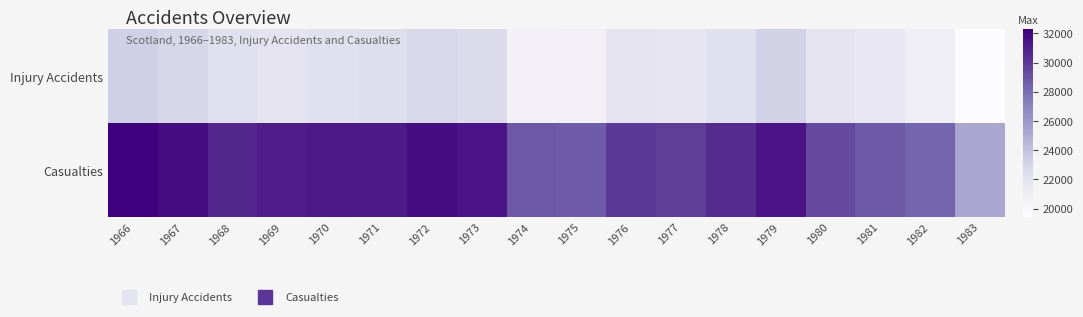

Reading right to left, transcribe all the data shown in this chart.

Injury Accidents: 1983=19434	1982=20850	1981=21485	1980=21788	1979=23064	1978=22107	1977=21678	1976=21751	1975=20652	1974=20581	1973=22580	1972=22703	1971=22332	1970=22133	1969=21863	1968=22120	1967=22838	1966=23225
Casualties: 1983=25224	1982=28273	1981=28766	1980=29286	1979=31387	1978=30506	1977=29783	1976=29933	1975=28621	1974=28783	1973=31404	1972=31762	1971=31194	1970=31240	1969=31056	1968=30649	1967=31760	1966=32280